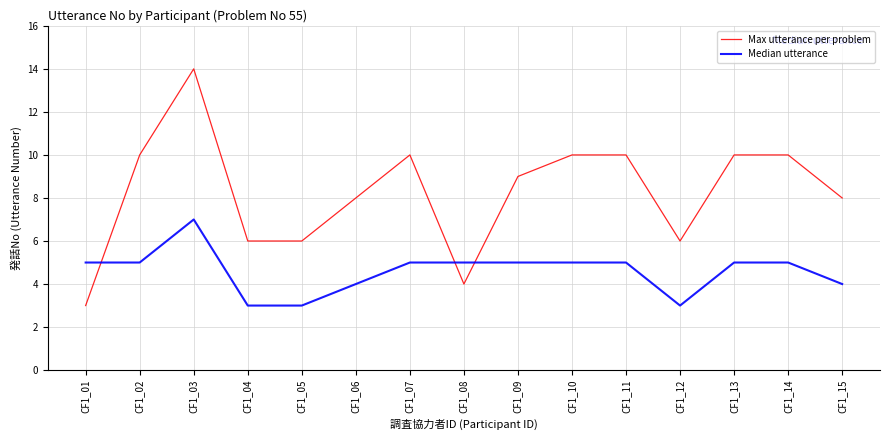

Which series has the largest total across all categories?

Max utterance per problem